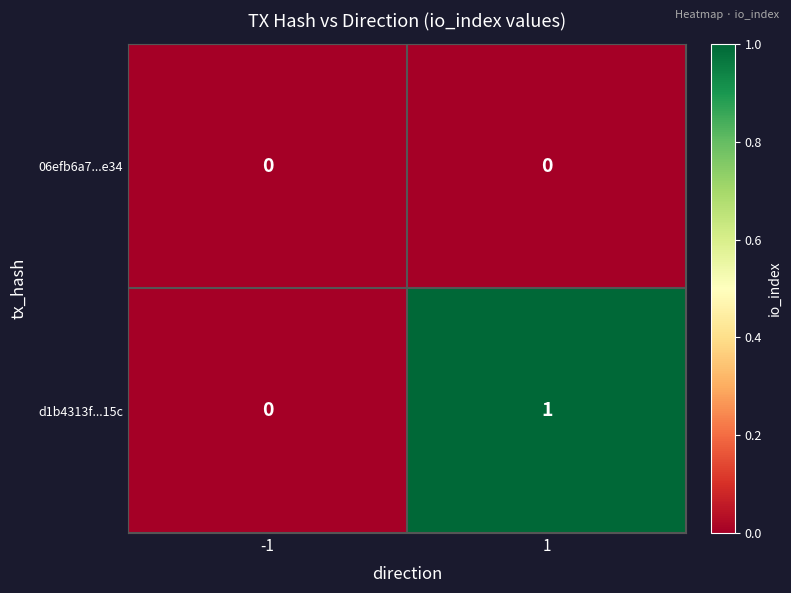

Rank the series by their maximum value, from lowest to highest.

06efb6a7...e34, d1b4313f...15c